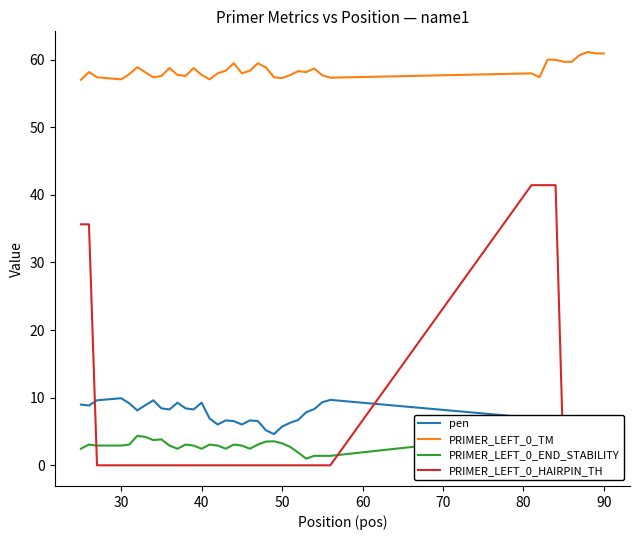

At which category does the chart reach its minimum across all series?

40